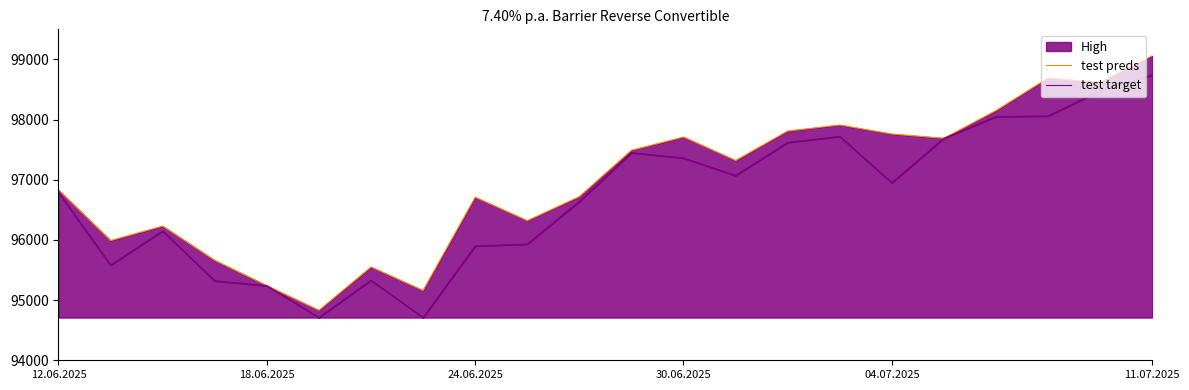

Reading left to right, list all the values displayed in this chart.

test preds: 96830	95990	96230	95660	95240	94830	95550	95160	96710	96320	96720	97490	97710	97320	97810	97910	97760	97690	98150	98690	98620	99060
test target: 96790	95580	96150	95320	95240	94710	95330	94710	95900	95930	96640	97450	97360	97070	97620	97720	96950	97690	98050	98060	98480	98740